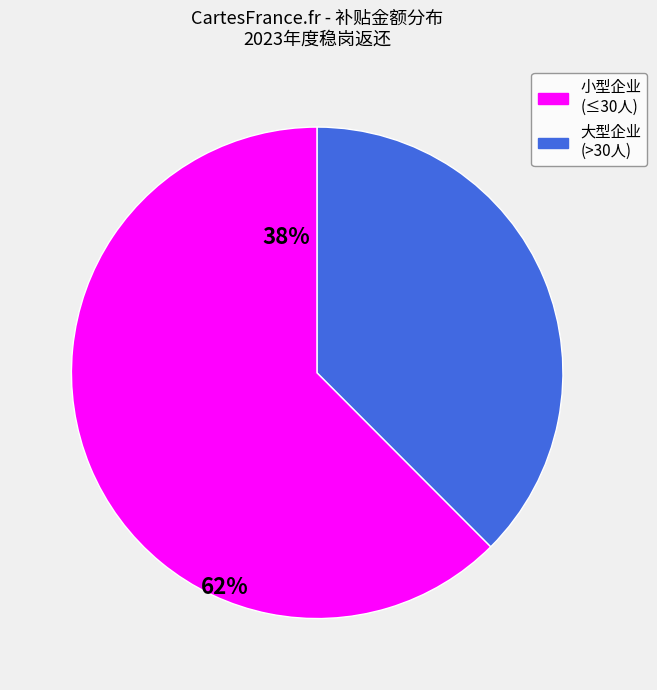

Which slice is the smallest?

大型企业 (>30人)